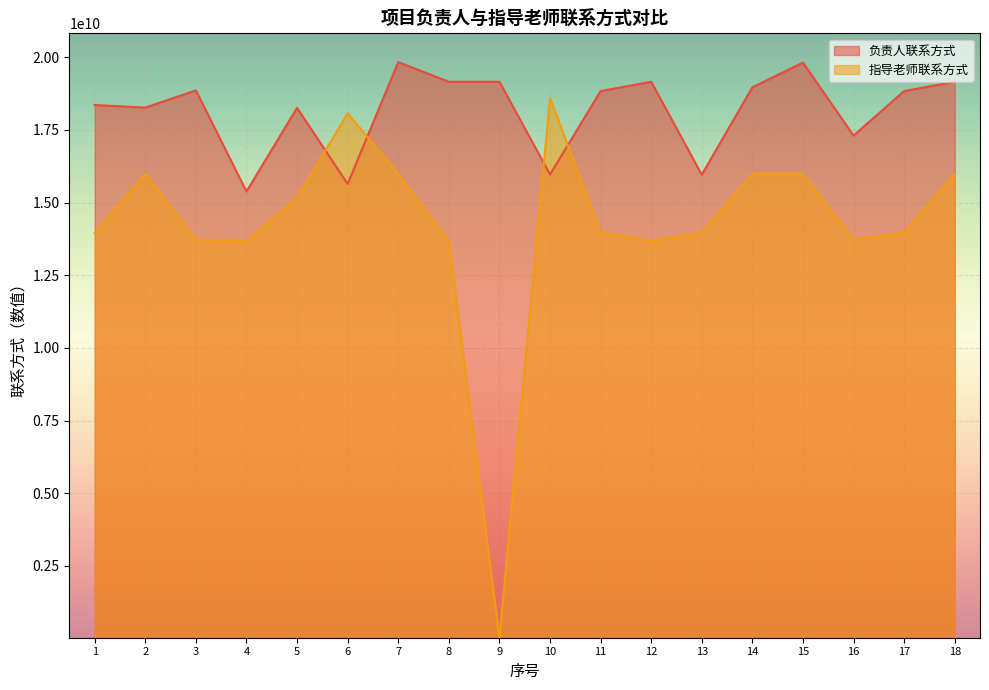

What is the sum of the 负责人联系方式 values at 8 and 14?

38123627257